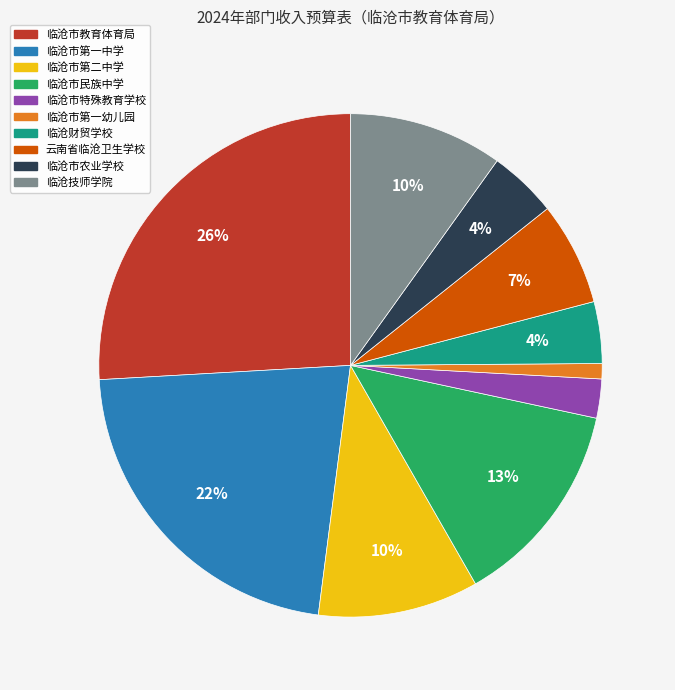

True or false: 临沧市农业学校 accounts for 17% of the total.

False